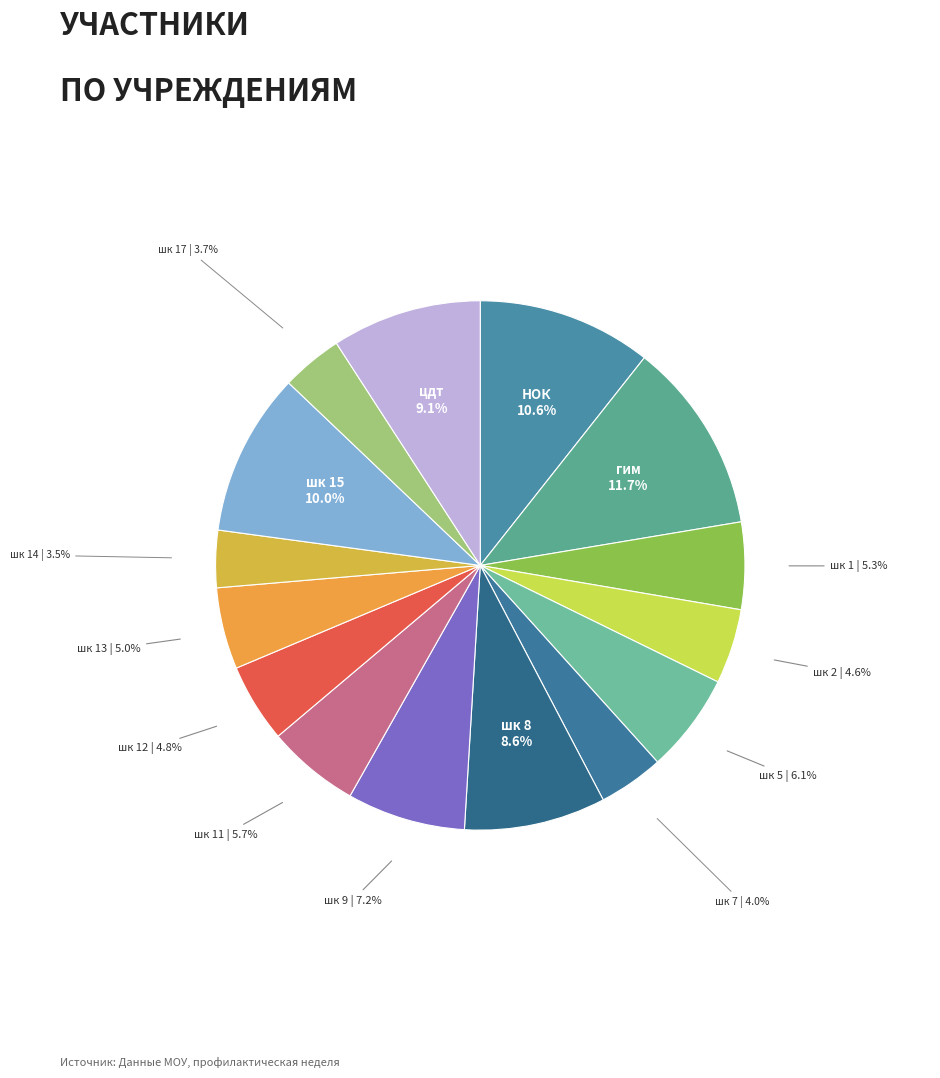

Which slice is the largest?

гим